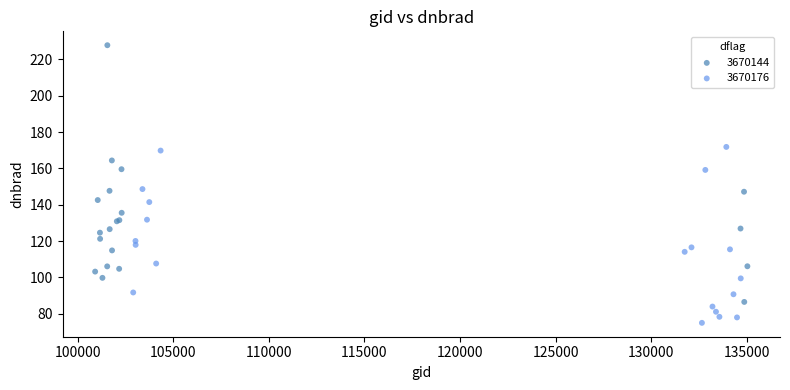

What are all the series names shown in the legend?

3670144, 3670176